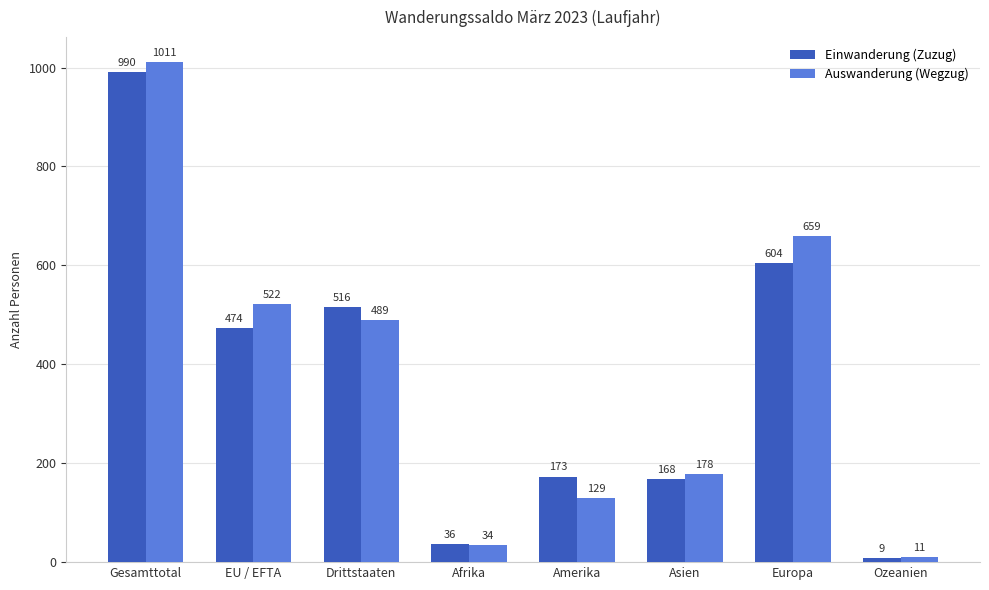

Is it true that Einwanderung (Zuzug) equals 36 at Afrika?

True